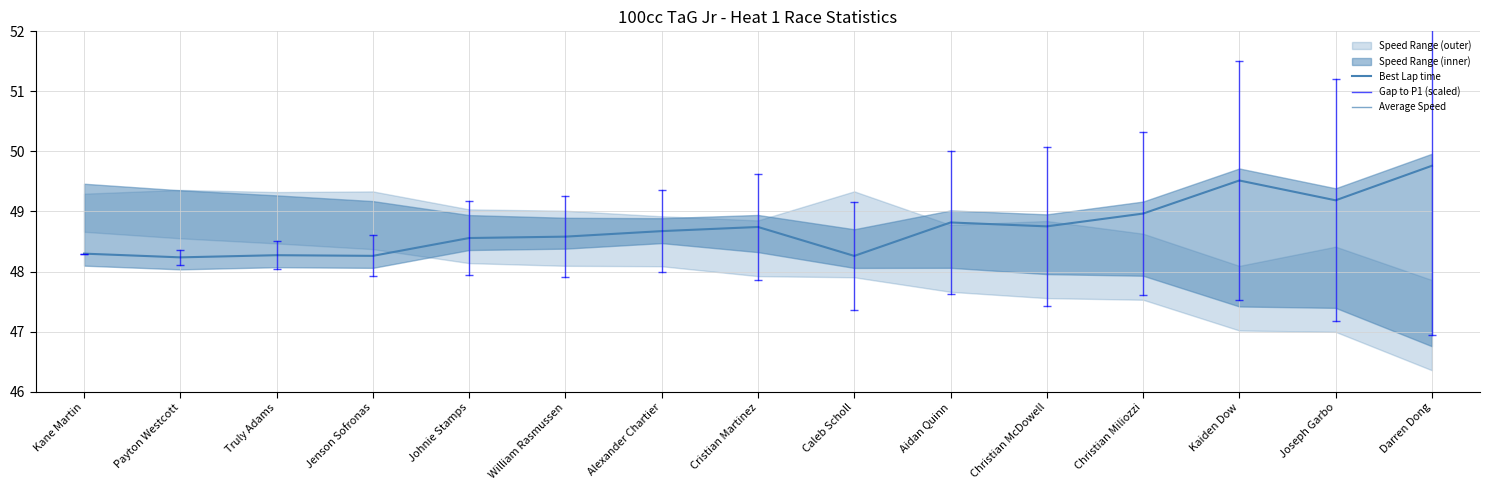

True or false: the data has more than 1 interior local peaks.

True